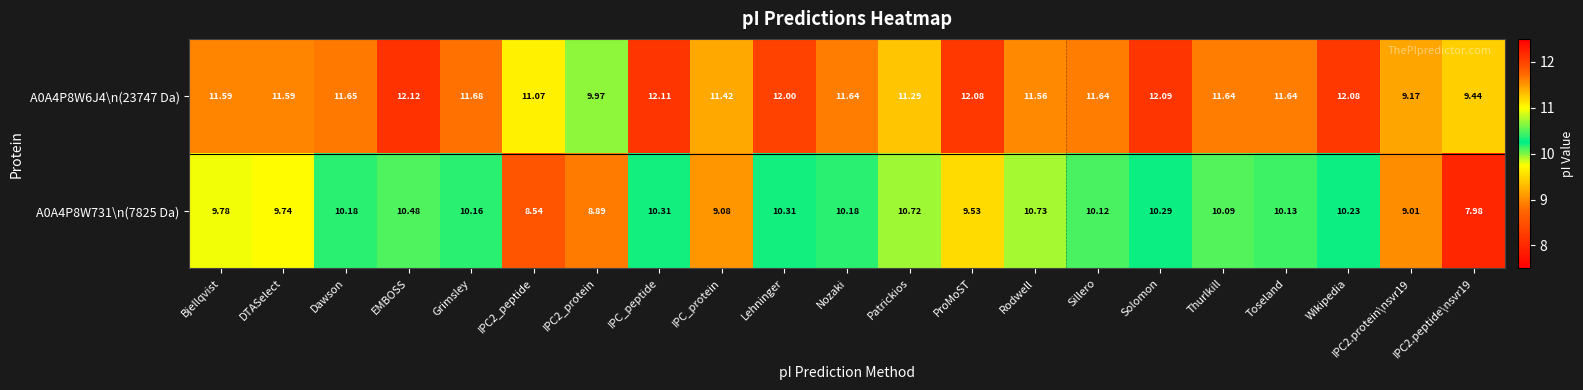

At which category does the chart reach its peak across all series?

EMBOSS